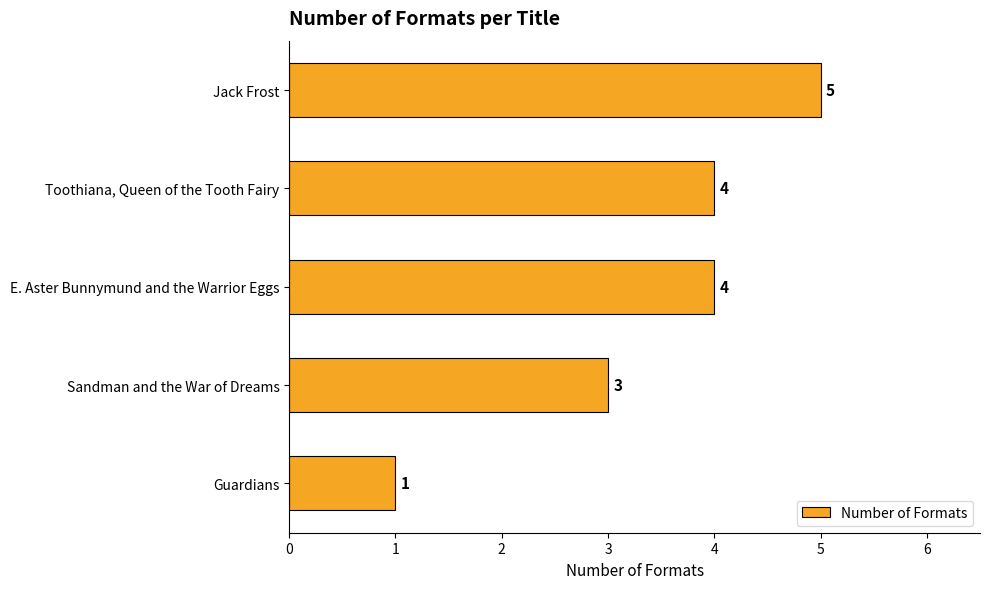

Reading top to bottom, list all the values displayed in this chart.

5	4	4	3	1